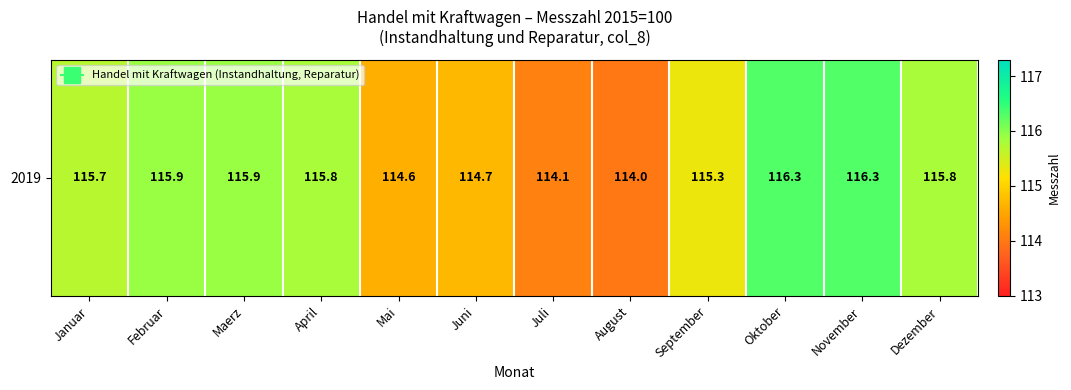

What is the difference between the maximum and minimum values?

2.3